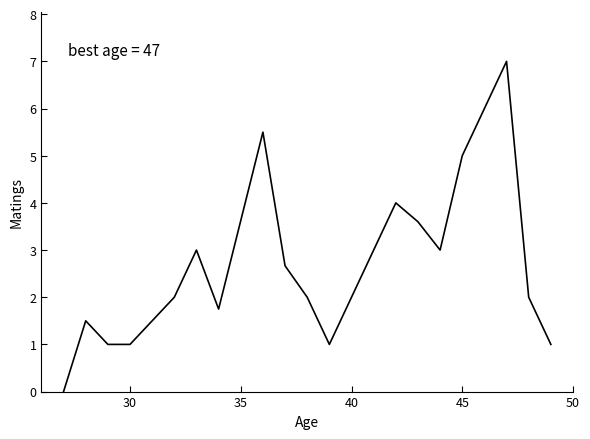

What is the difference between the maximum and minimum values?

7.0